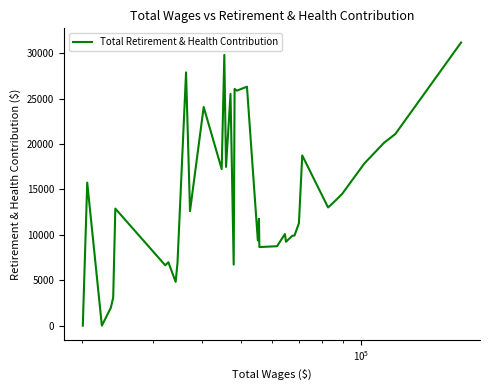

What is the difference between the maximum and minimum values?

31192